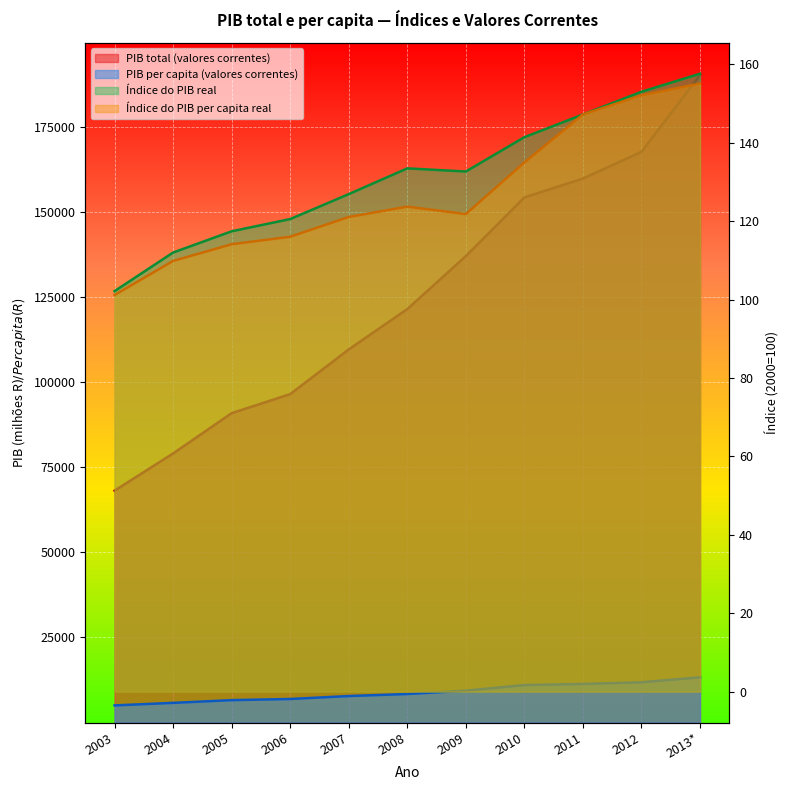

At which category is the sum across all series the highest?

2013*